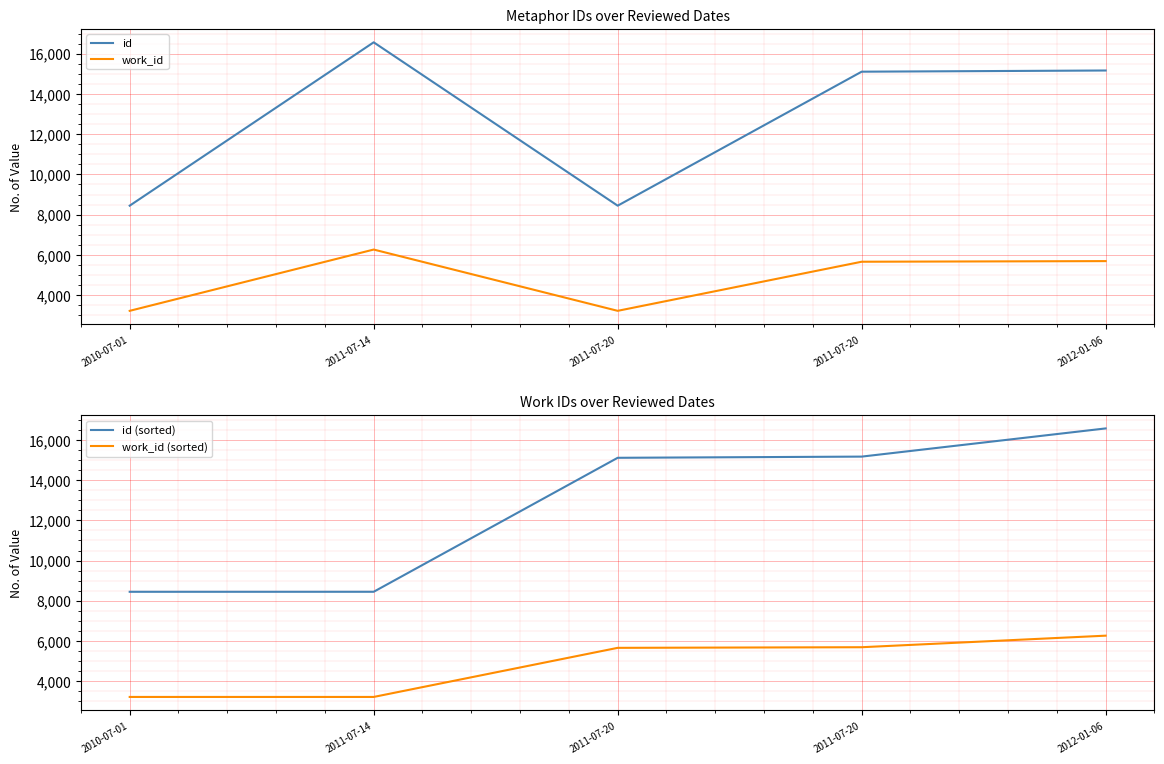

List the labels in order of id value, largest first.

2011-07-14, 2012-01-06, 2011-07-20, 2010-07-01, 2011-07-20